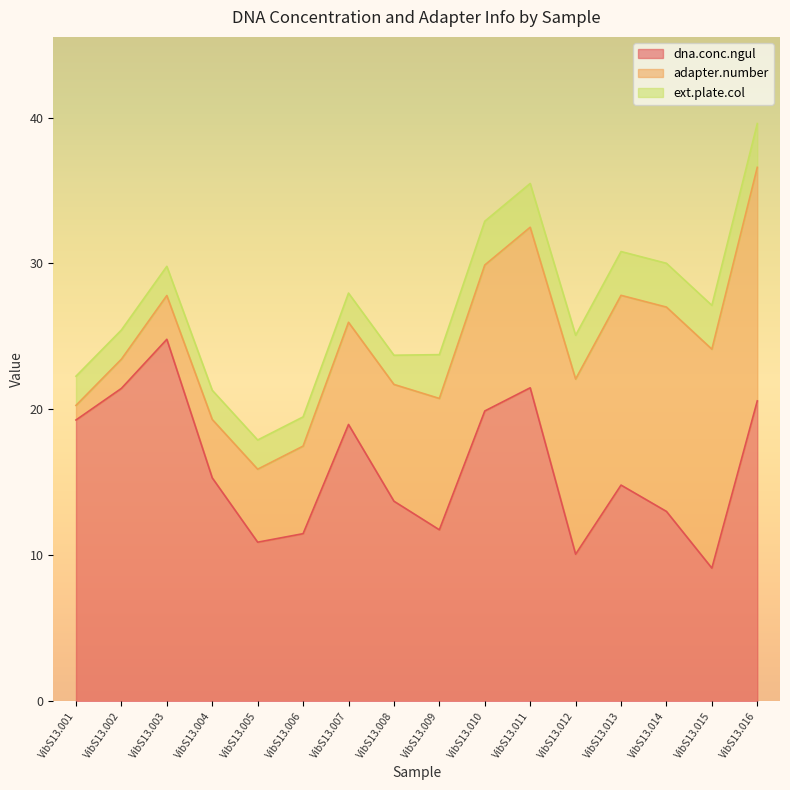

Rank the series at VibS13.012 from lowest to highest value.

ext.plate.col, dna.conc.ngul, adapter.number